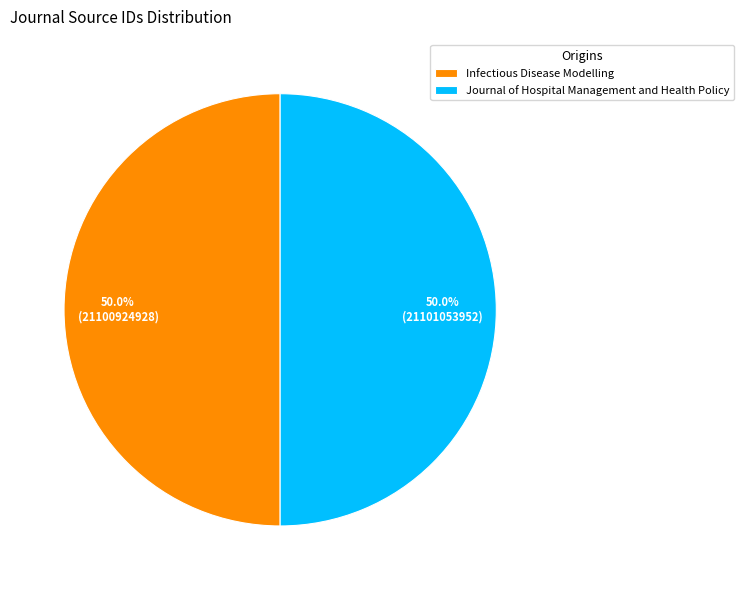

Do Journal of Hospital Management and Health Policy and Infectious Disease Modelling together represent more than half of the pie?

Yes